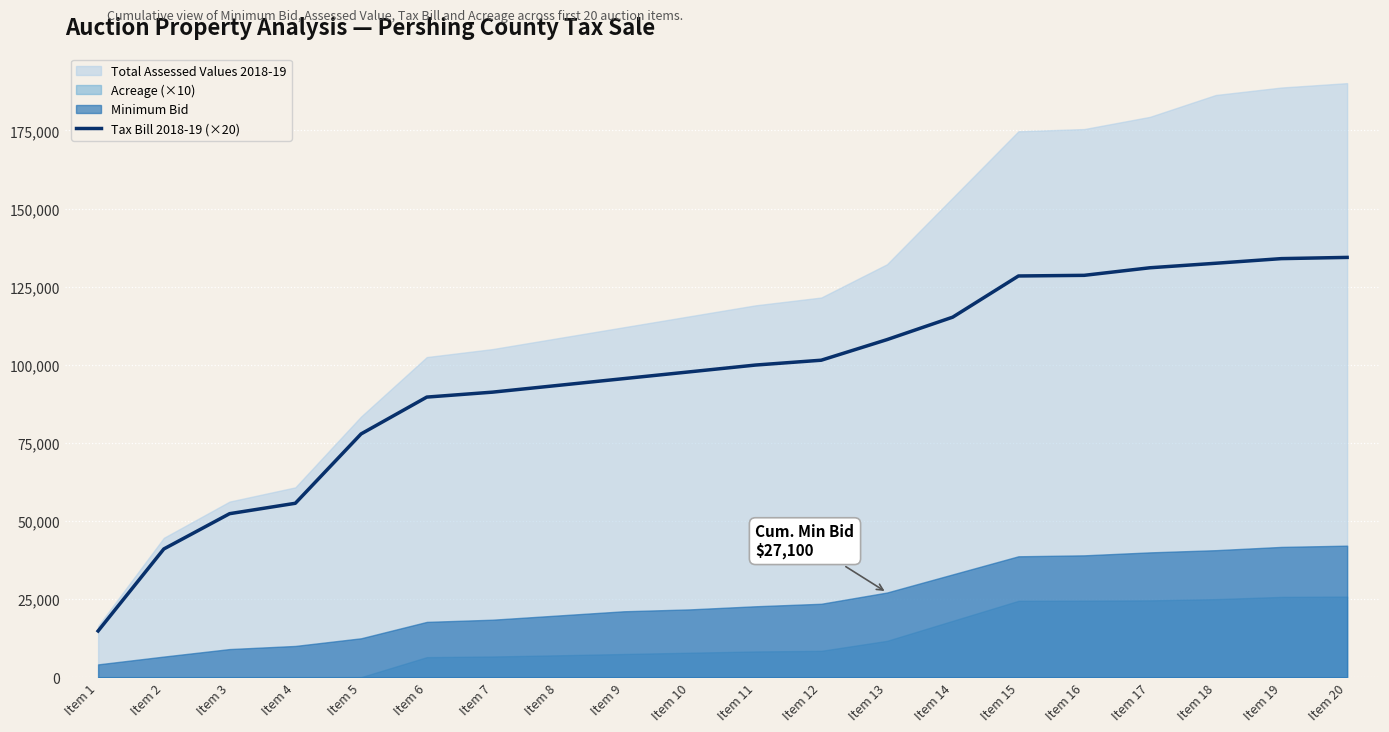

The value of Tax Bill 2018-19 (×20) at Item 16 is 181386.9. True or false?

False